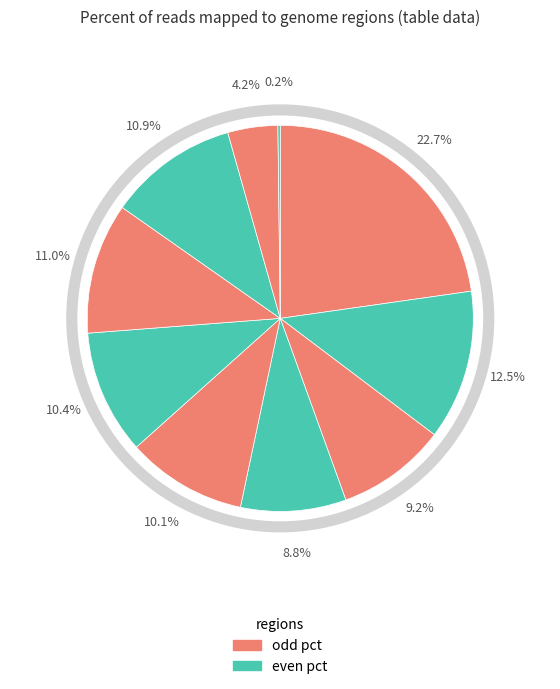

How many segments does this pie chart have?

10